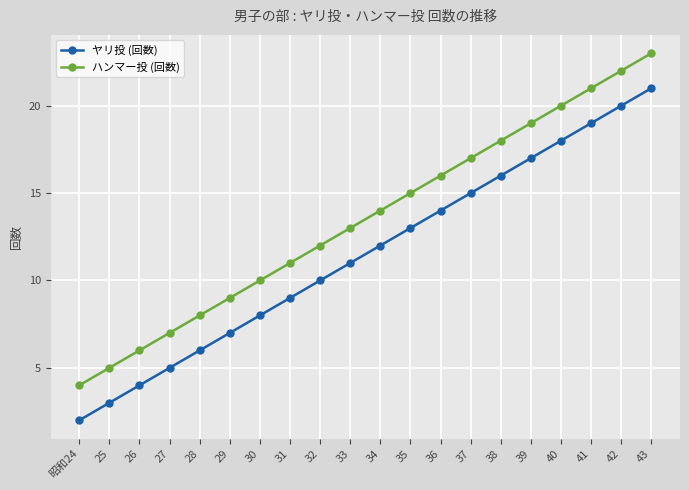

What are all the series names shown in the legend?

ヤリ投 (回数), ハンマー投 (回数)